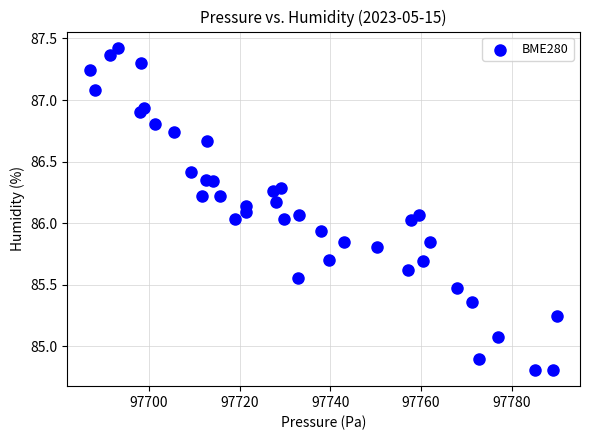

What is the range of Y values (max minus min)?

2.6